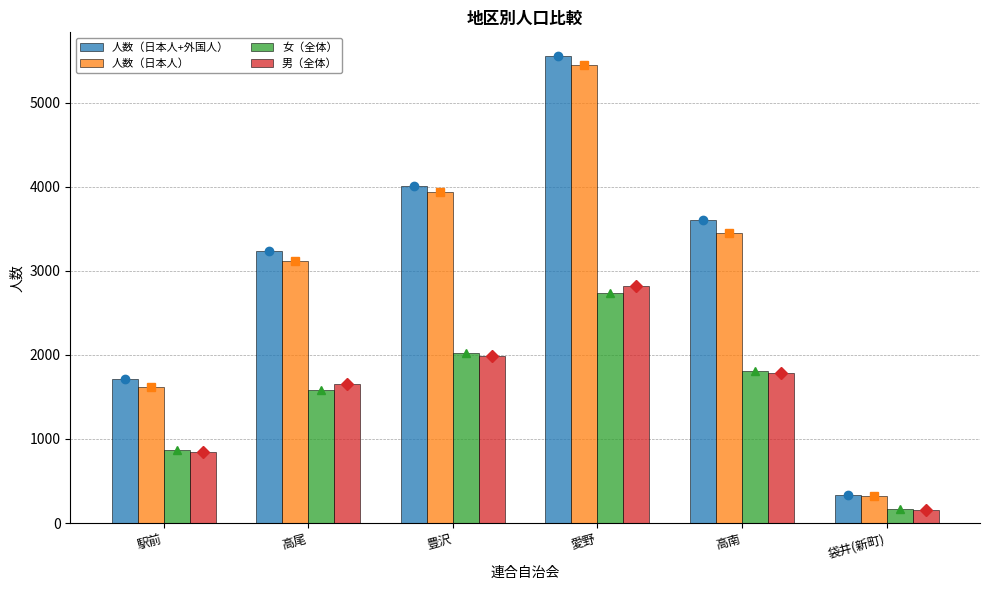

How many groups of bars are there?

6